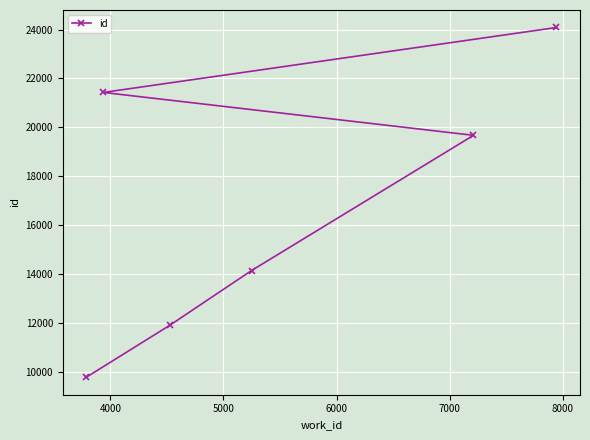

How many lines are shown in the chart?

1